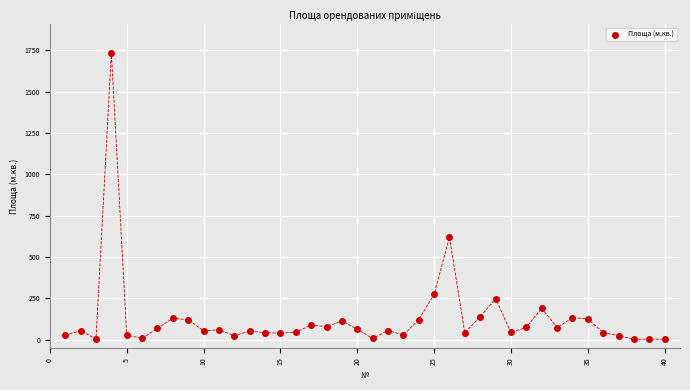

What Y value in the scatter plot is closest to 868?

620.0